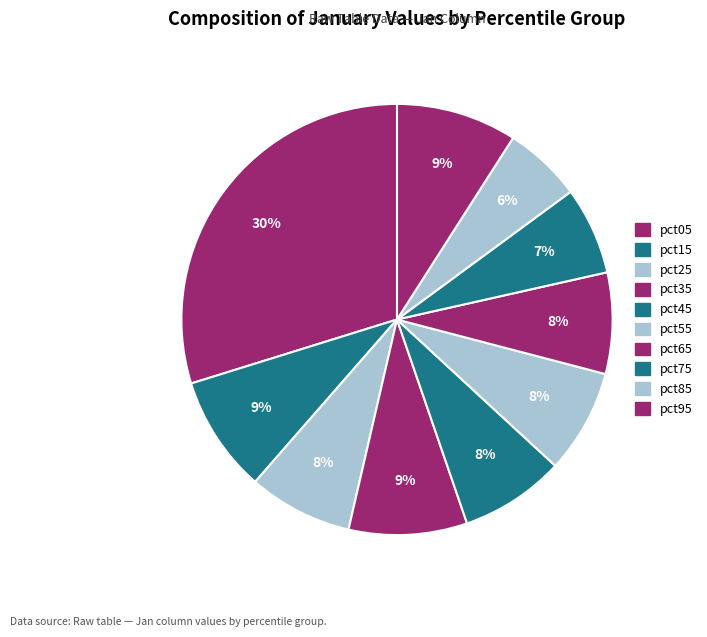

Which slice is the smallest?

pct85